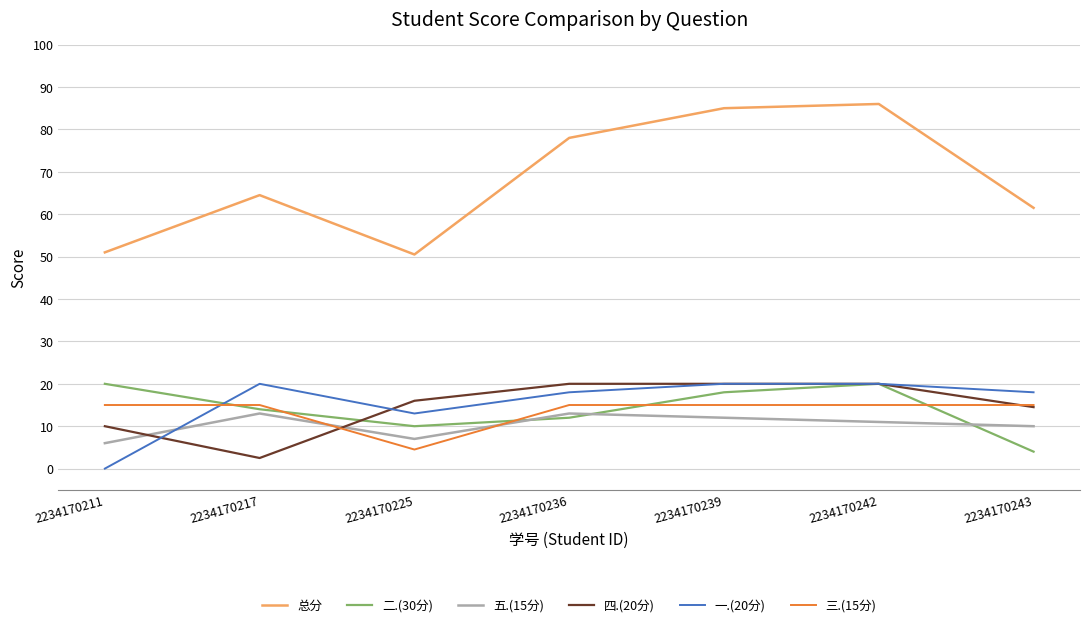

What is the maximum value shown in the chart?

86.0